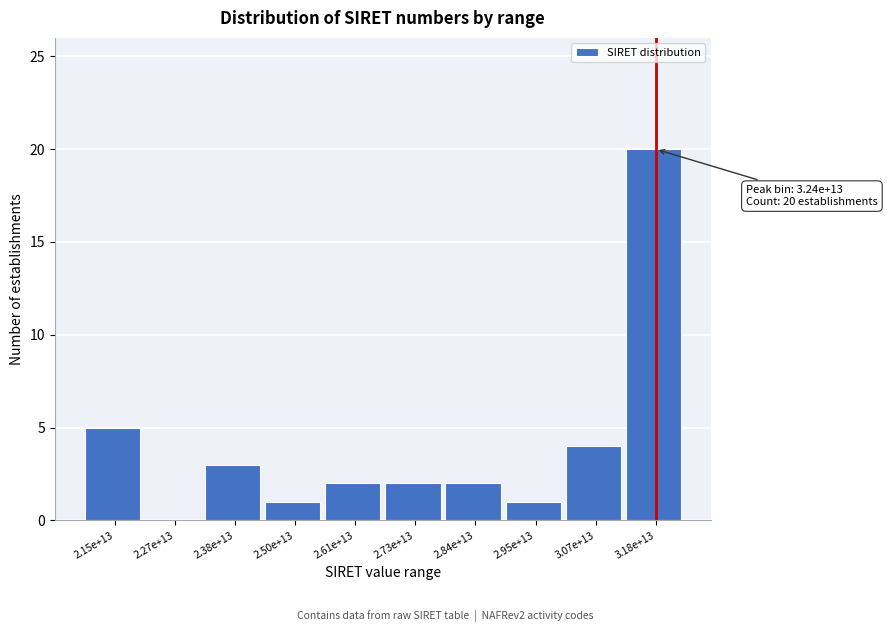

Reading right to left, list all the values displayed in this chart.

3.18e+13=20	3.07e+13=4	2.95e+13=1	2.84e+13=2	2.73e+13=2	2.61e+13=2	2.50e+13=1	2.38e+13=3	2.27e+13=0	2.15e+13=5